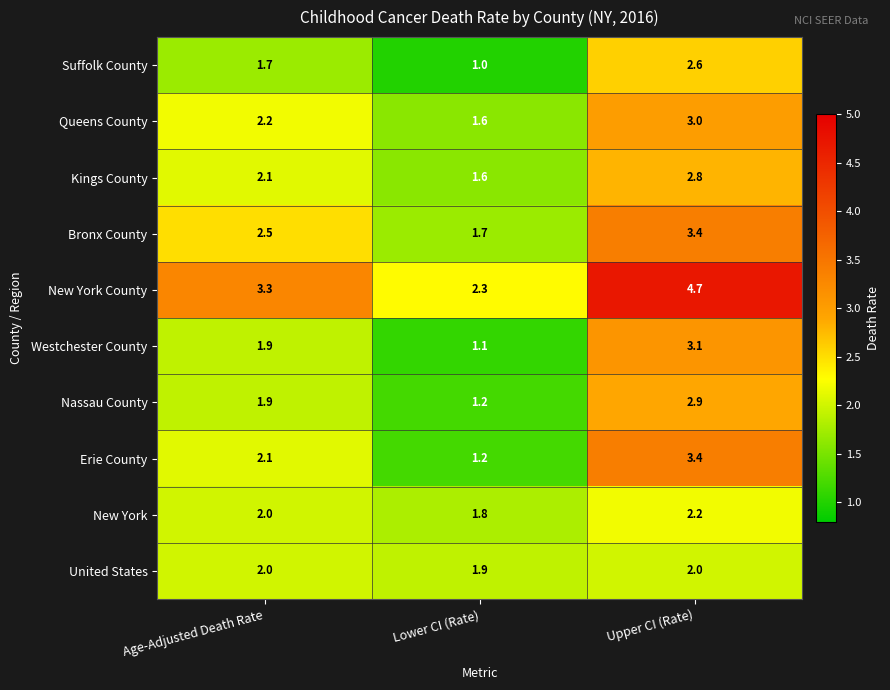

True or false: New York has a value of 0.8 at Upper CI (Rate).

False